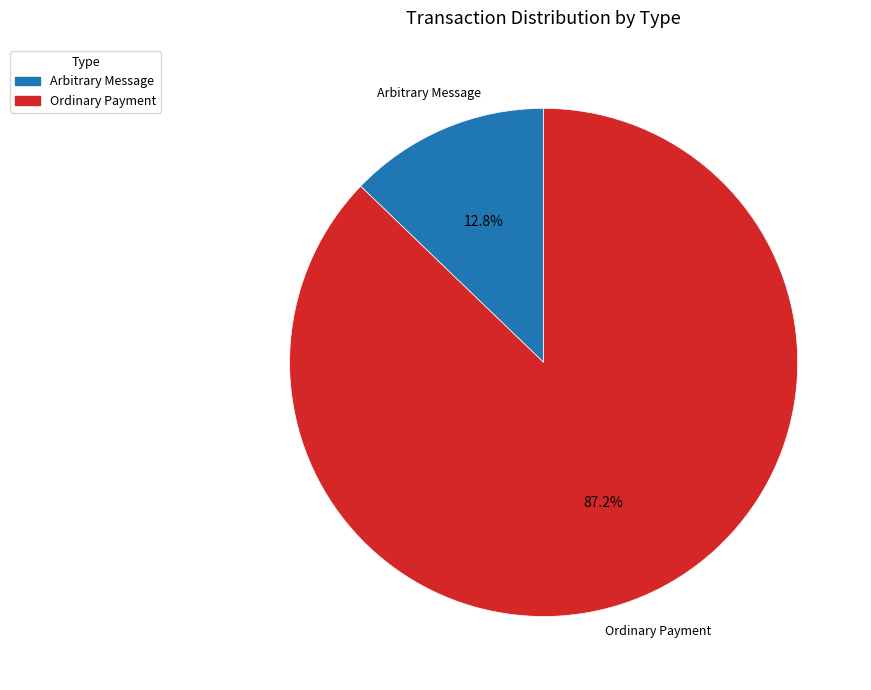

Do Arbitrary Message and Ordinary Payment together represent more than half of the pie?

Yes